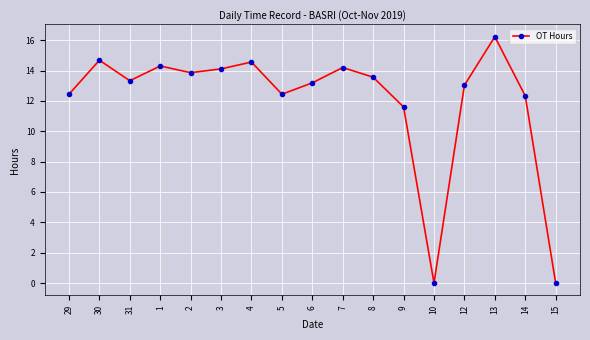

Reading right to left, list all the values displayed in this chart.

0.0	12.3	16.2	13.0	0.0	11.6	13.6	14.2	13.2	12.4	14.6	14.1	13.9	14.3	13.3	14.7	12.4